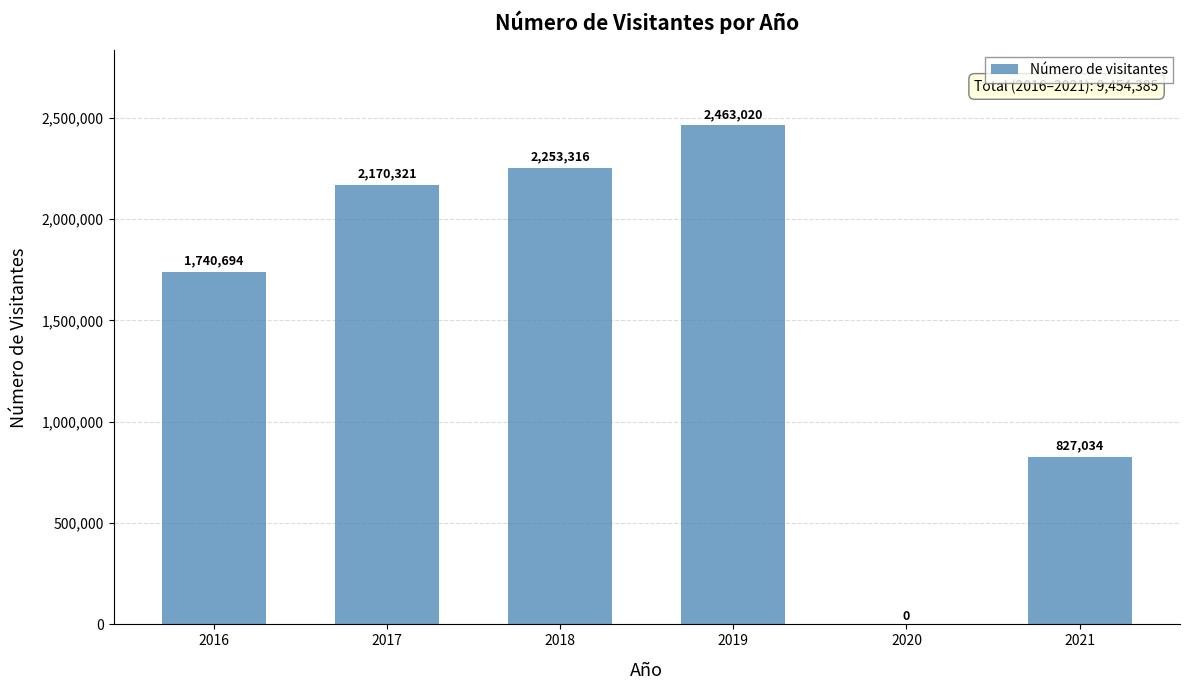

What is the difference between the values at 2016 and 2021?

913660